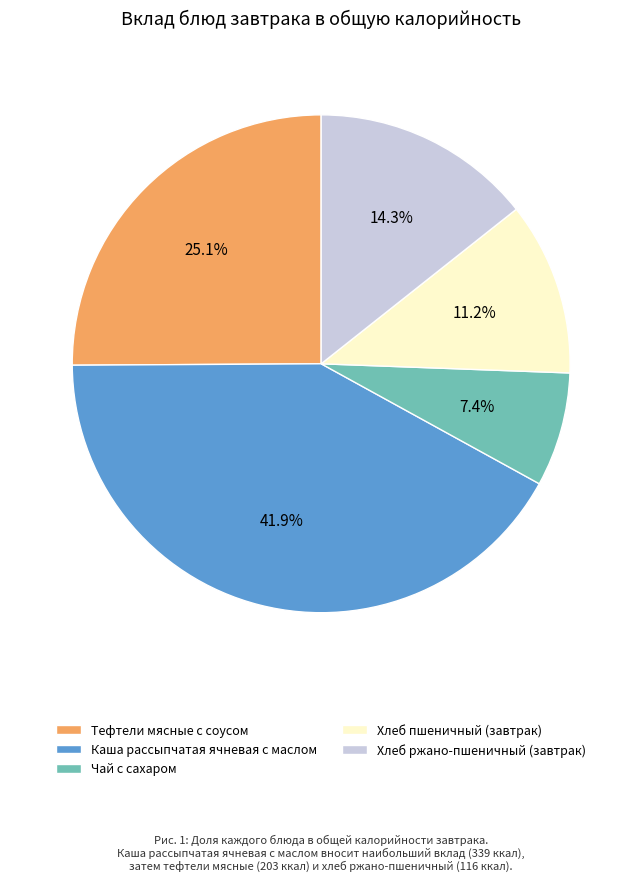

How many slices are in this pie chart?

5